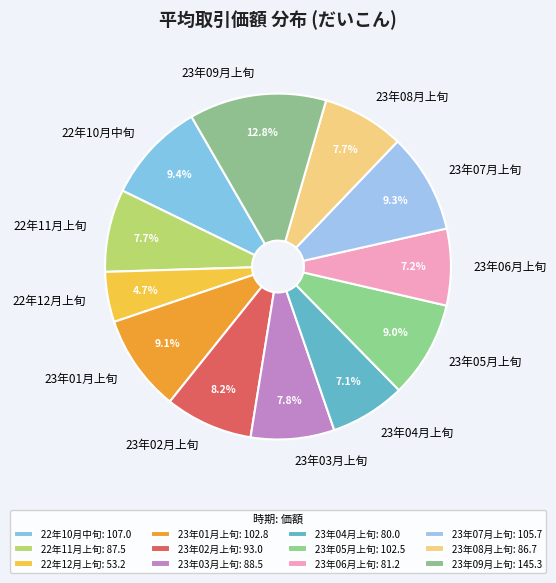

The 23年02月上旬 slice represents 8% of the pie. True or false?

True